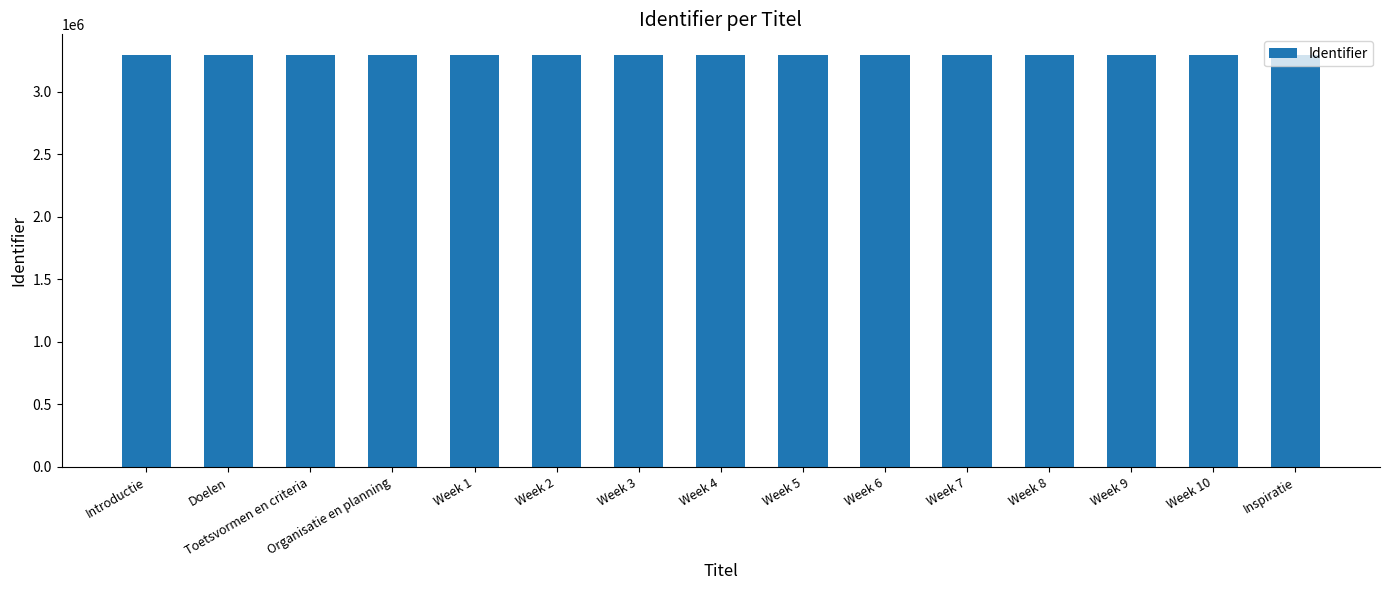

Is it true that the value at Week 9 is 5241323?

False